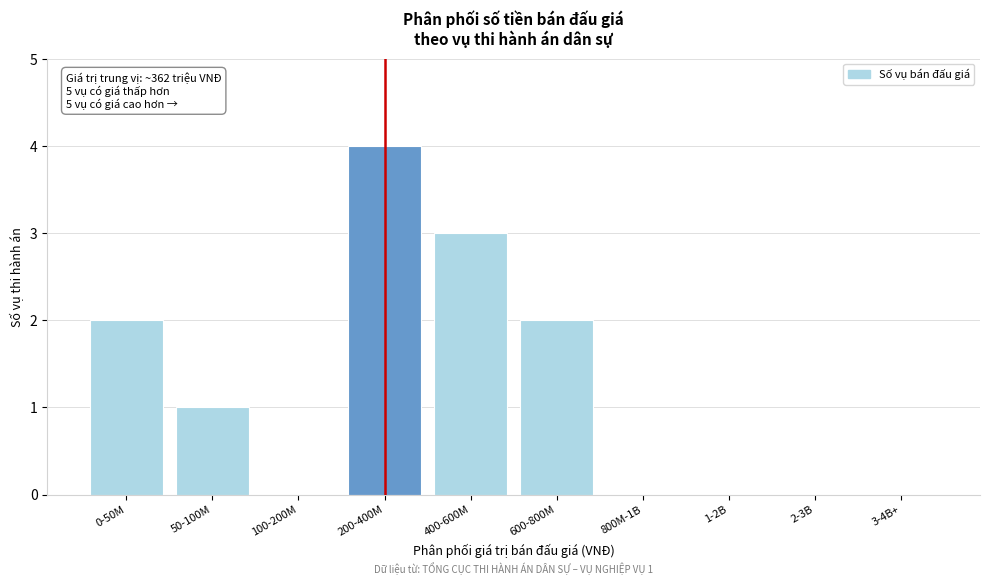

Reading right to left, what are all the values shown in this chart?

3-4B+=0	2-3B=0	1-2B=0	800M-1B=0	600-800M=2	400-600M=3	200-400M=4	100-200M=0	50-100M=1	0-50M=2